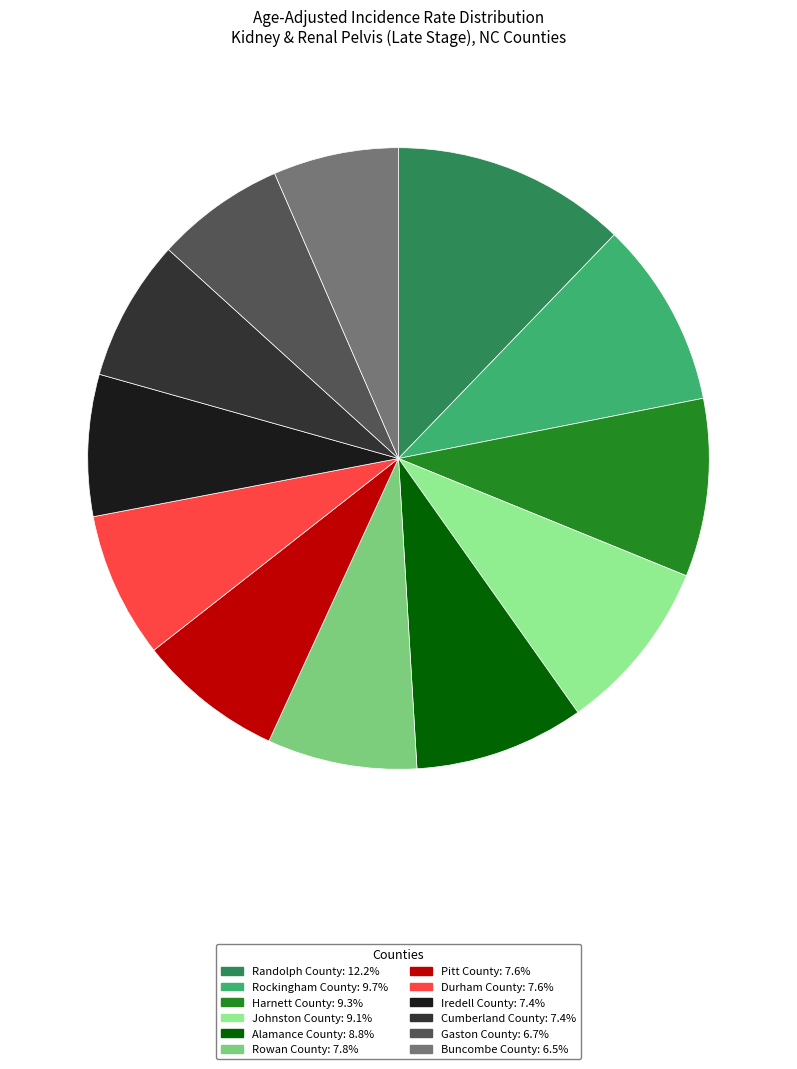

Is it true that Harnett County is 16% of the pie?

False